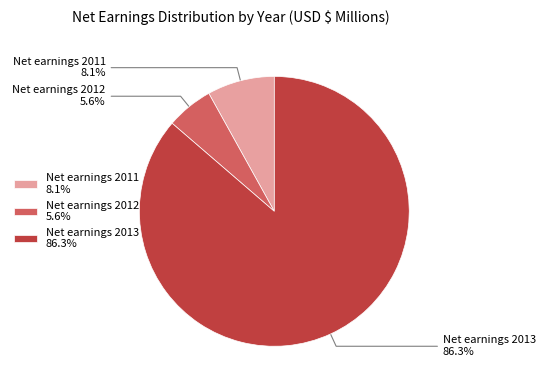

How much of the chart is everything except Net earnings 2013?

13.7%